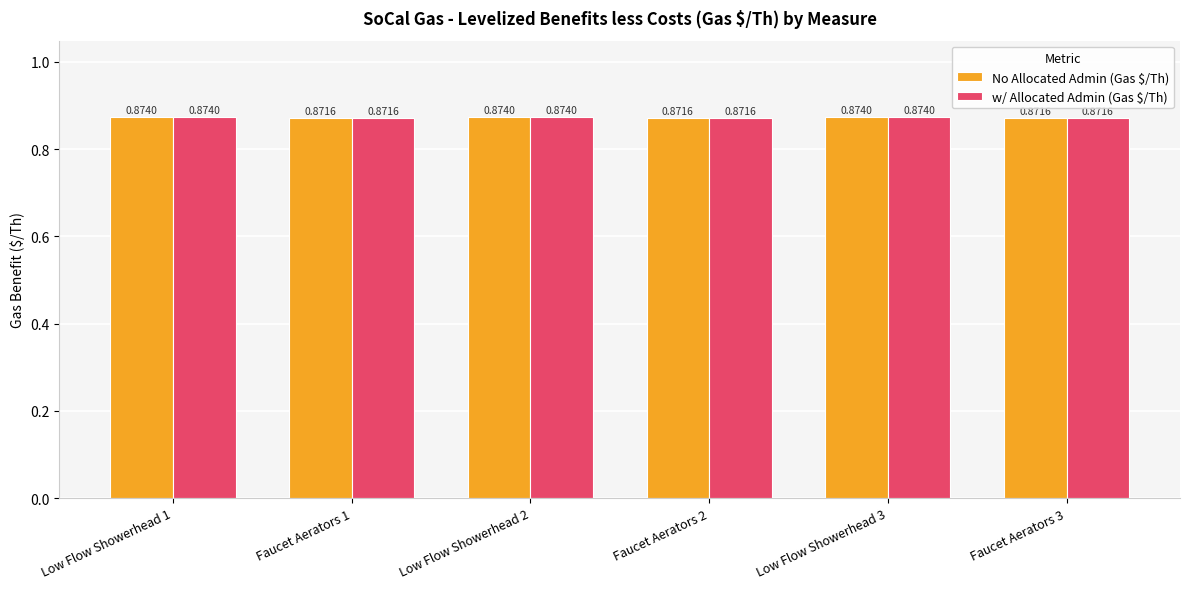

What is the sum of the w/ Allocated Admin (Gas $/Th) values at Faucet Aerators 2 and Faucet Aerators 1?

1.7